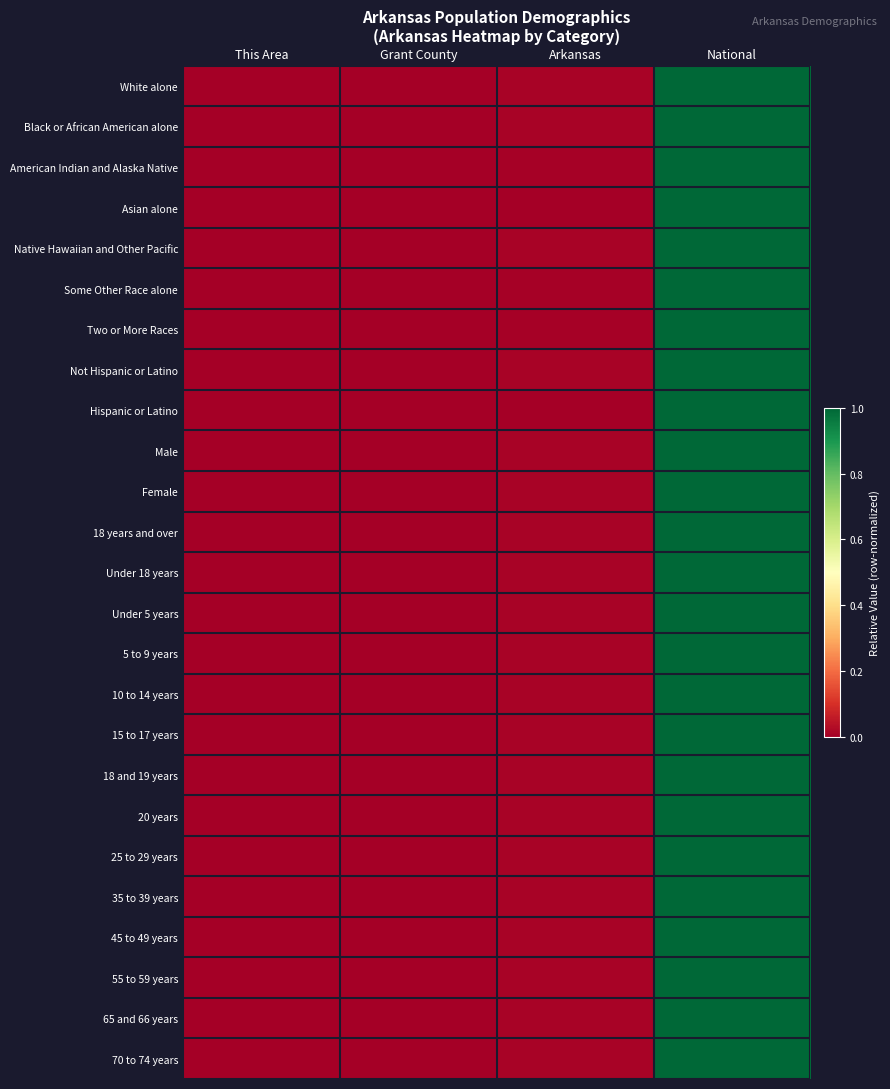

How many categories are shown in the chart?

4